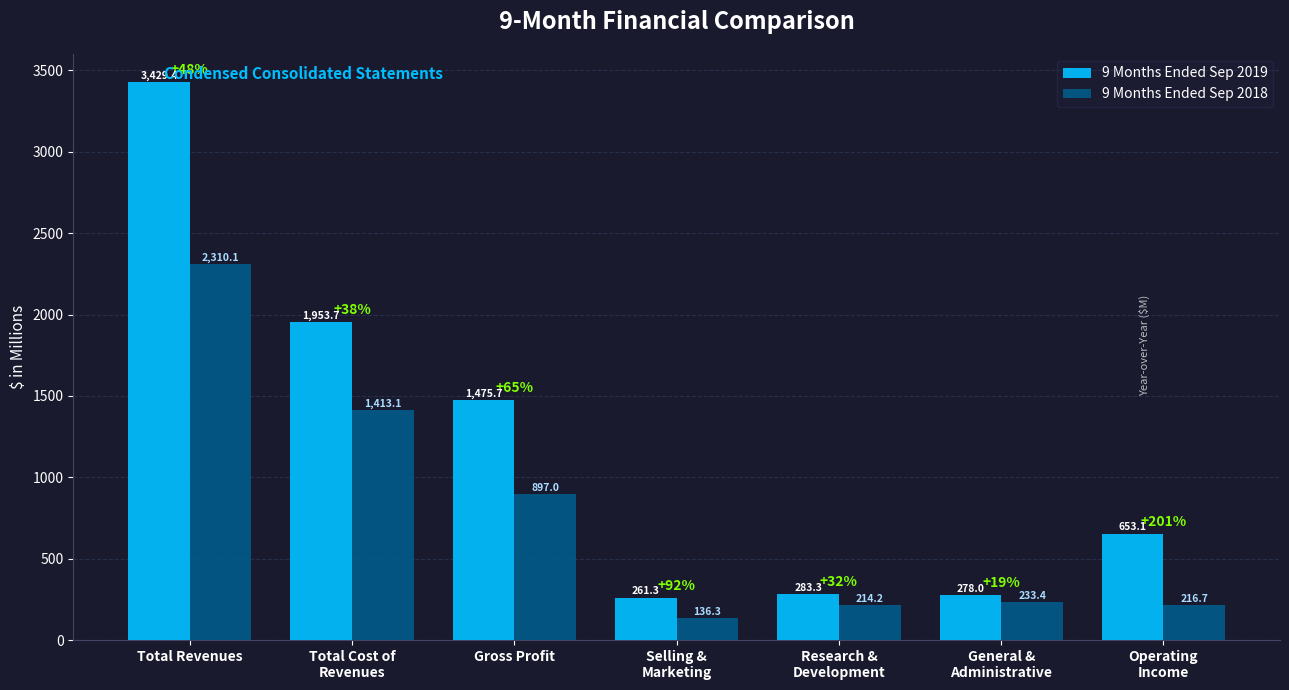

What is the total value across all series at General &
Administrative?

511.4